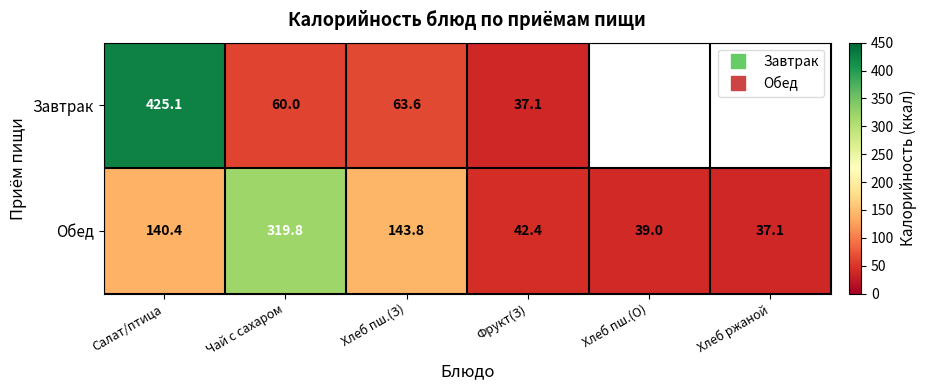

Between Хлеб пш.(З) and Хлеб ржаной, which is larger?

Хлеб пш.(З)